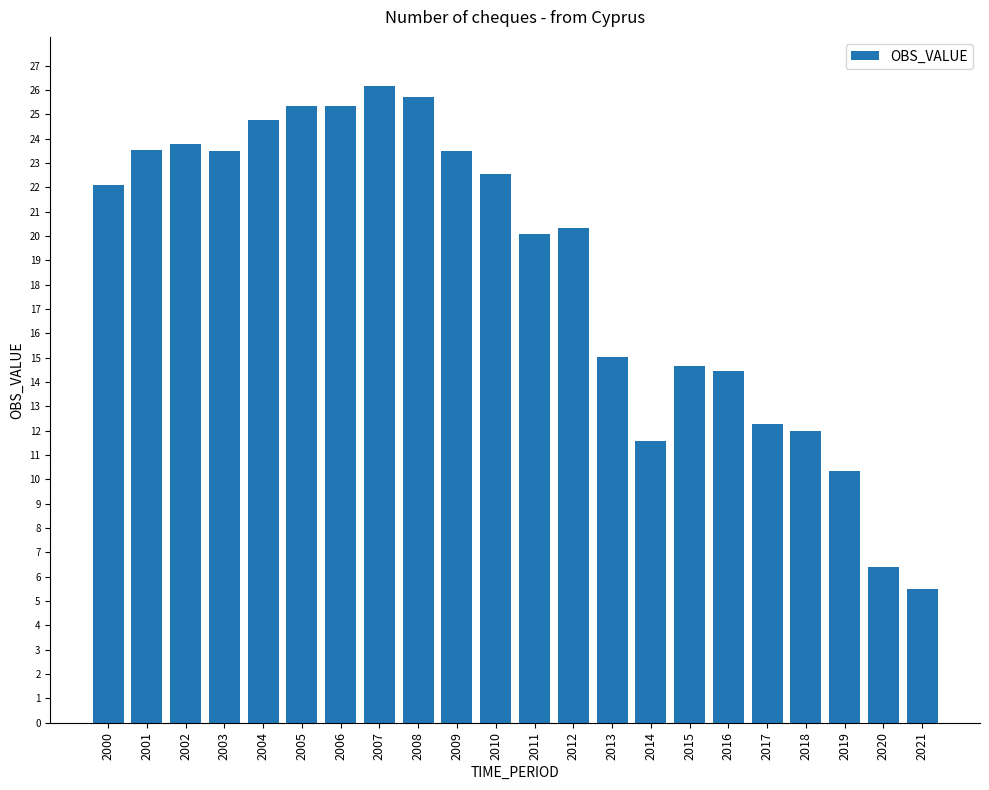

Between 2009 and 2002, which is larger?

2002